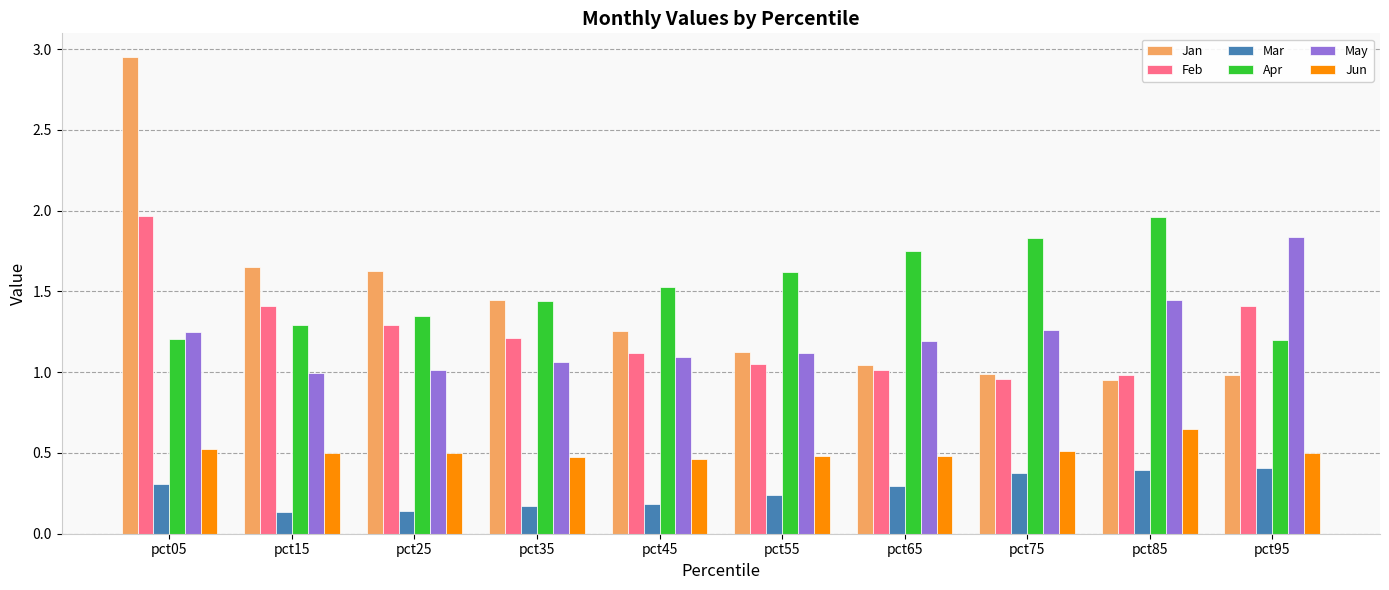

How many bars are there in each group?

6